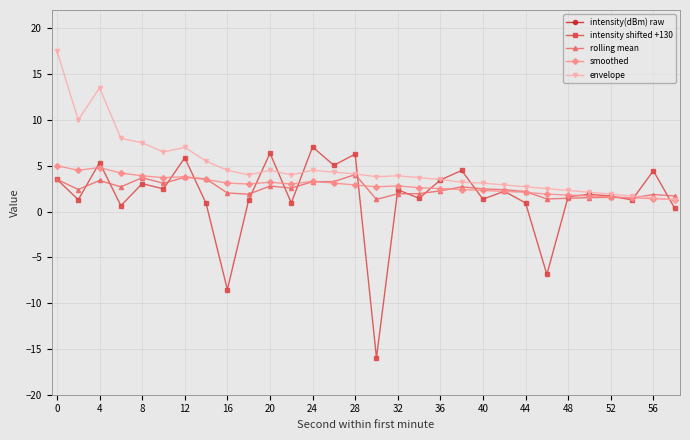

True or false: intensity shifted +130 has more than 2 interior local peaks.

True